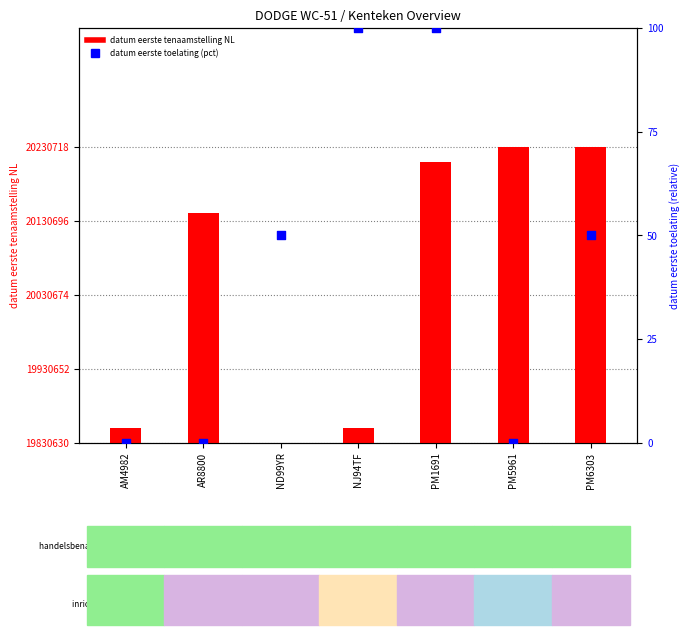

What is the total value across all series at PM6303?

400138